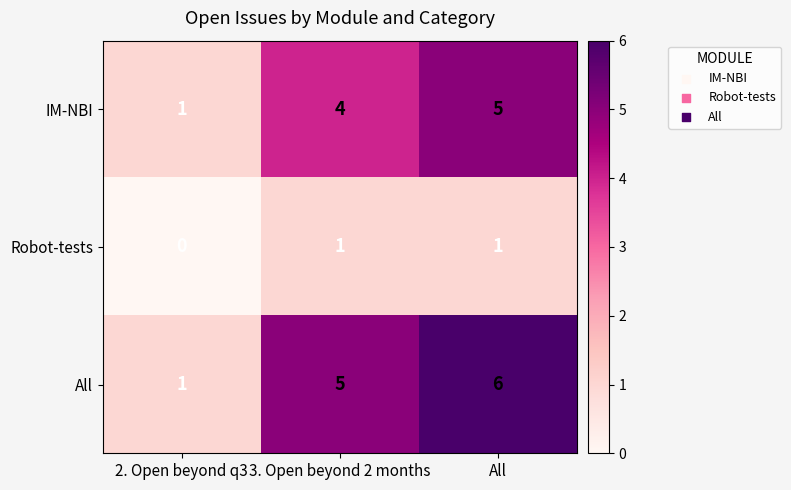

Which series has the largest range (max minus min)?

All